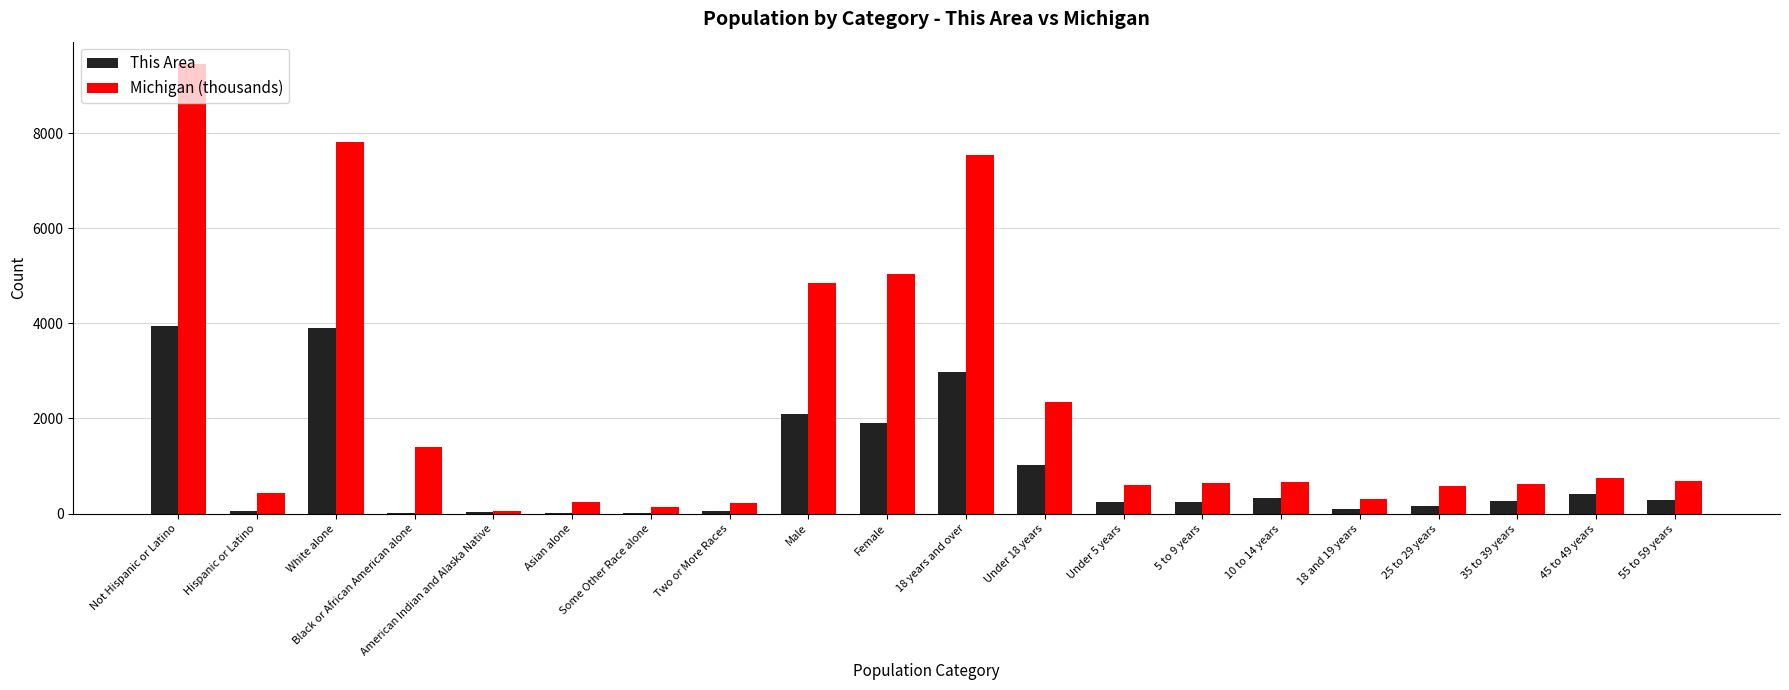

What are all the series names shown in the legend?

This Area, Michigan (thousands)